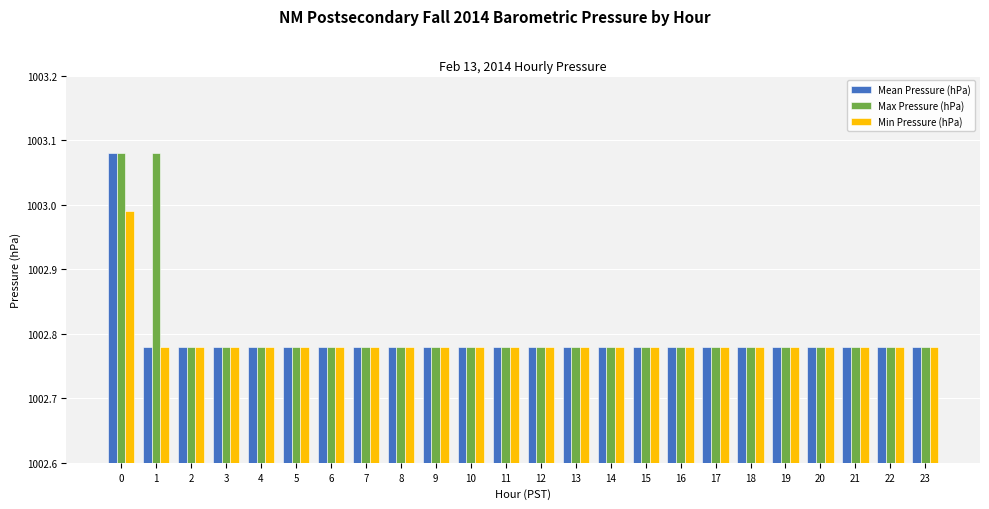

At how many categories does at least one series exceed 0?

24